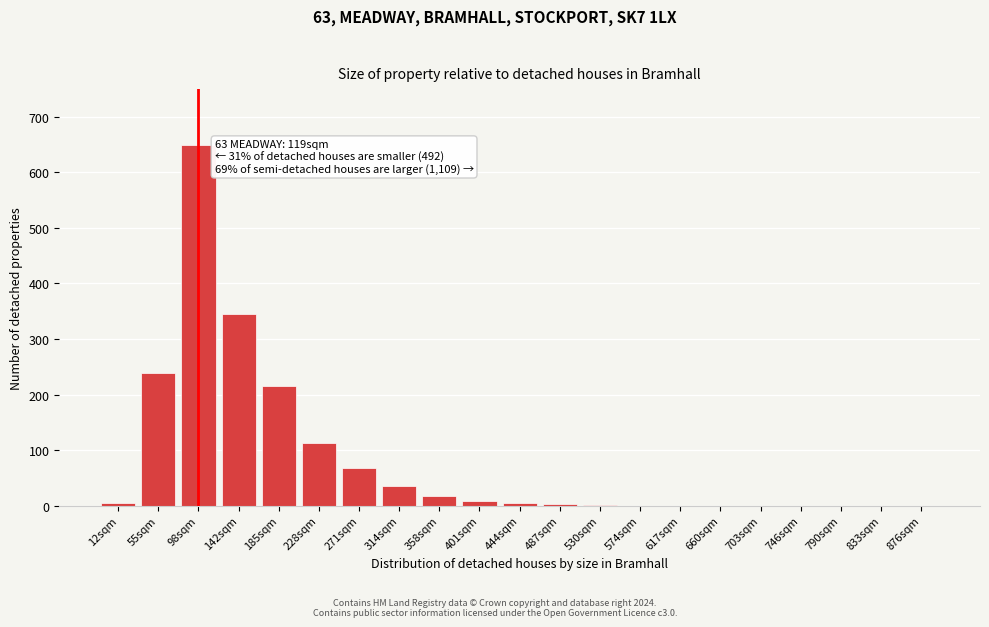

Which has a higher value, 617sqm or 271sqm?

271sqm